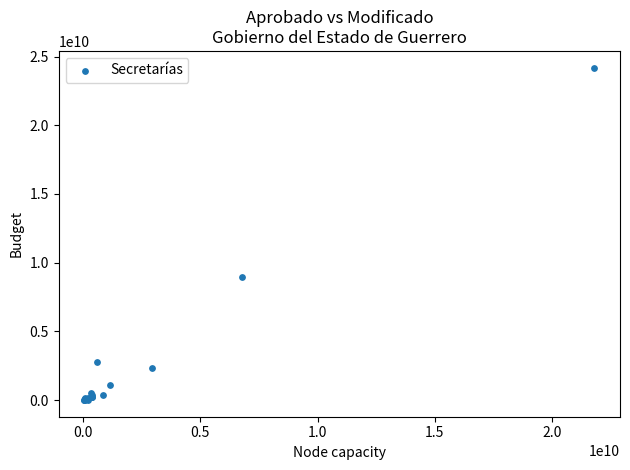

What Y value in the scatter plot is closest to 12099157099?

8961959558.9